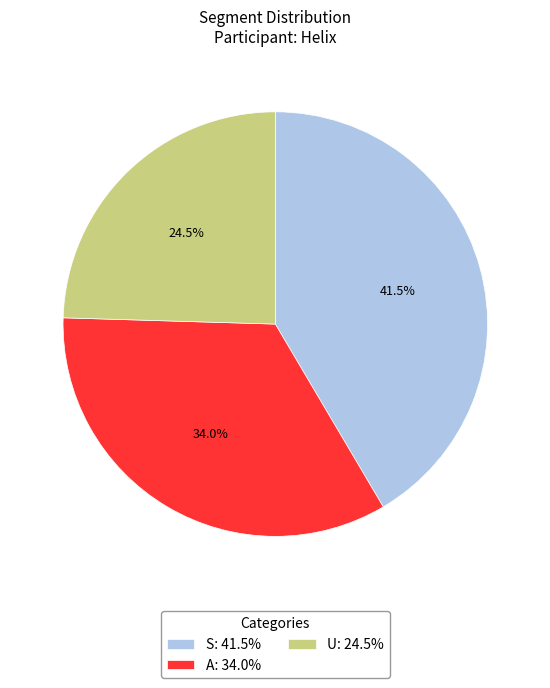

Does any single category account for the majority?

No